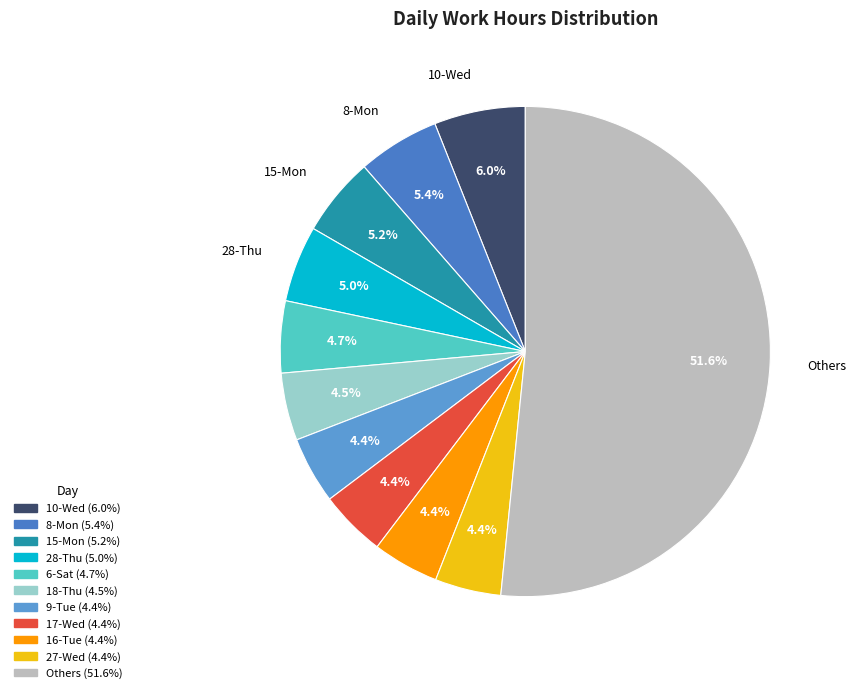

How many slices are in this pie chart?

11